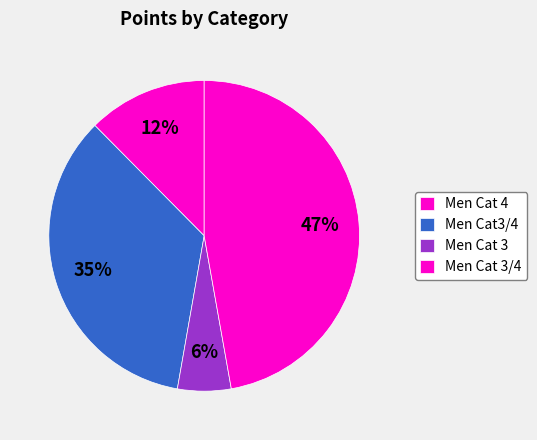

How many segments does this pie chart have?

4